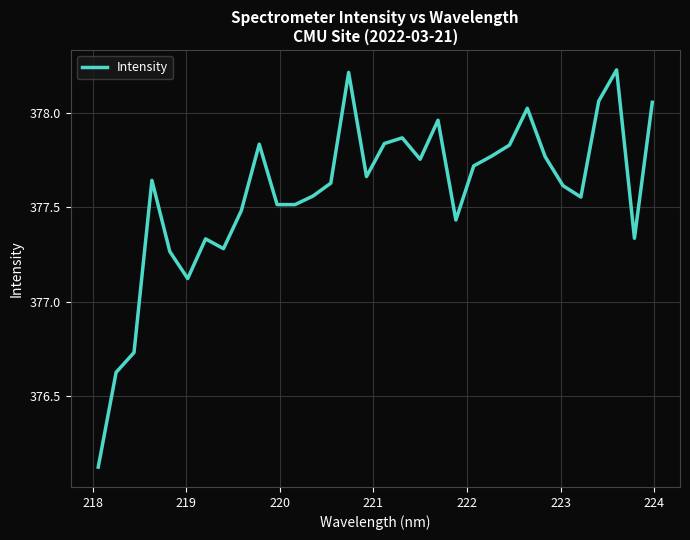

What is the difference between the maximum and minimum values?

2.1